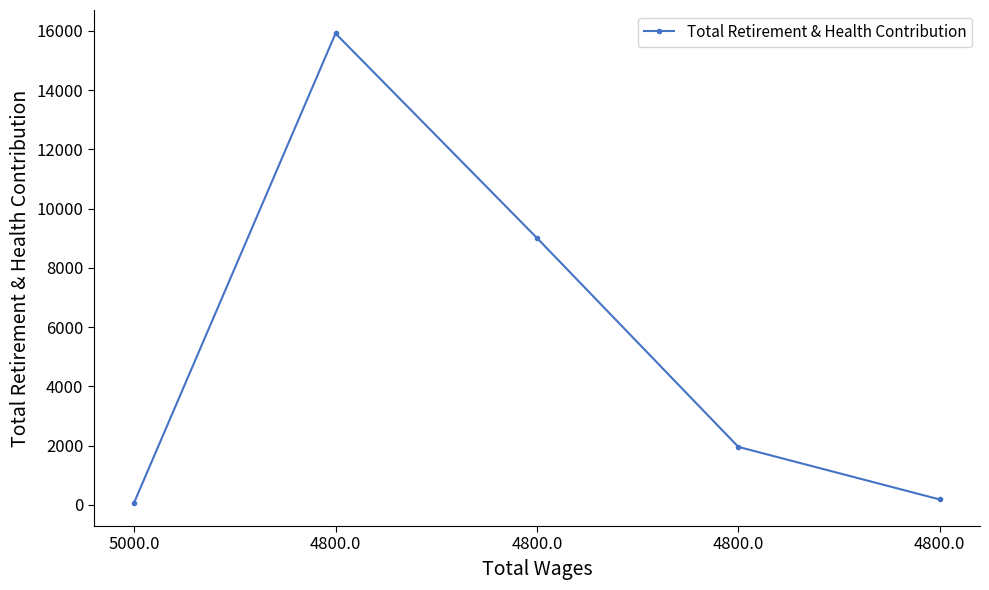

Reading right to left, what are all the values shown in this chart?

4800.0=180	4800.0=1955	4800.0=9009	4800.0=15912	5000.0=75